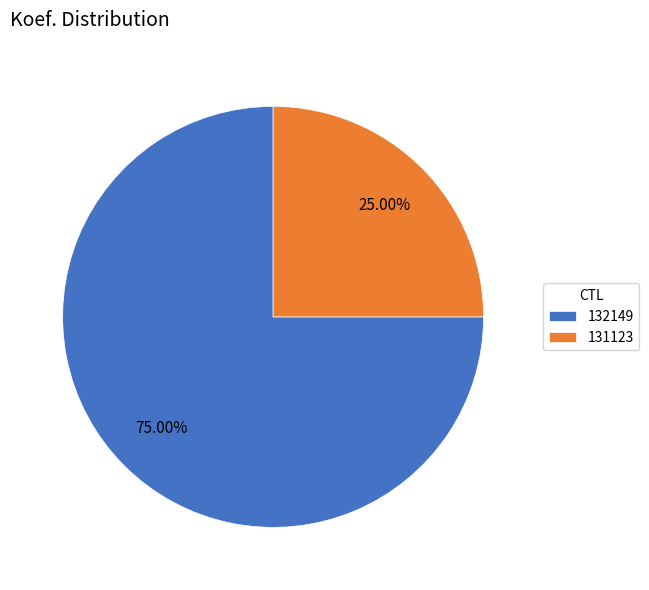

Which category accounts for the majority?

132149